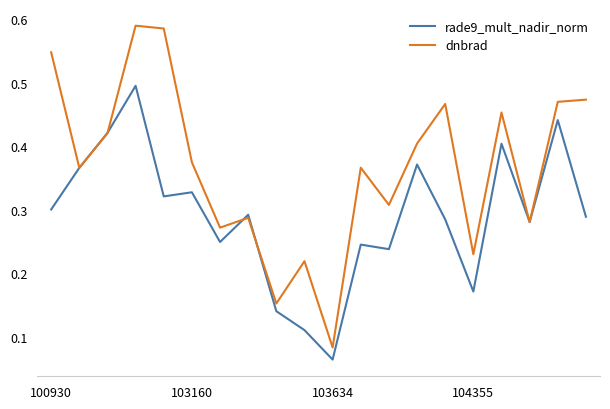

Rank the series by their average value, from lowest to highest.

rade9_mult_nadir_norm, dnbrad